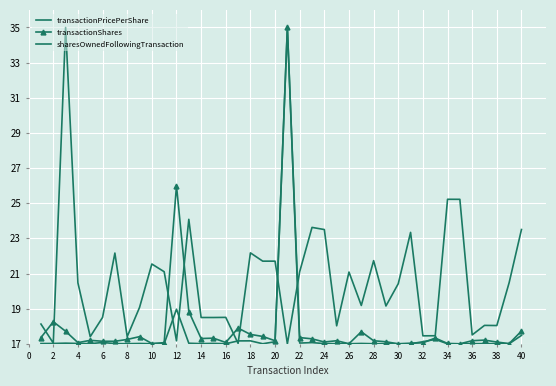

Is this an area chart (filled region under the line)?

No